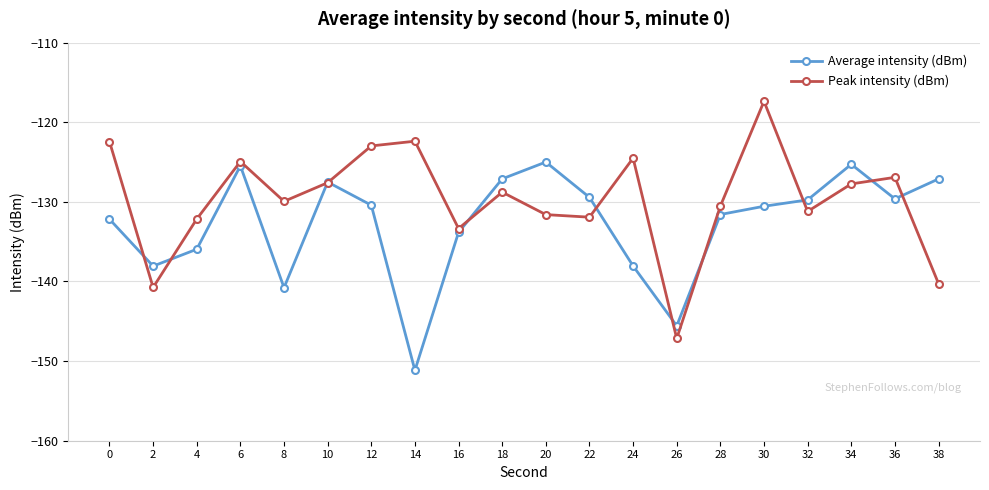

The Peak intensity (dBm) series shows -128.8 at 18. True or false?

True